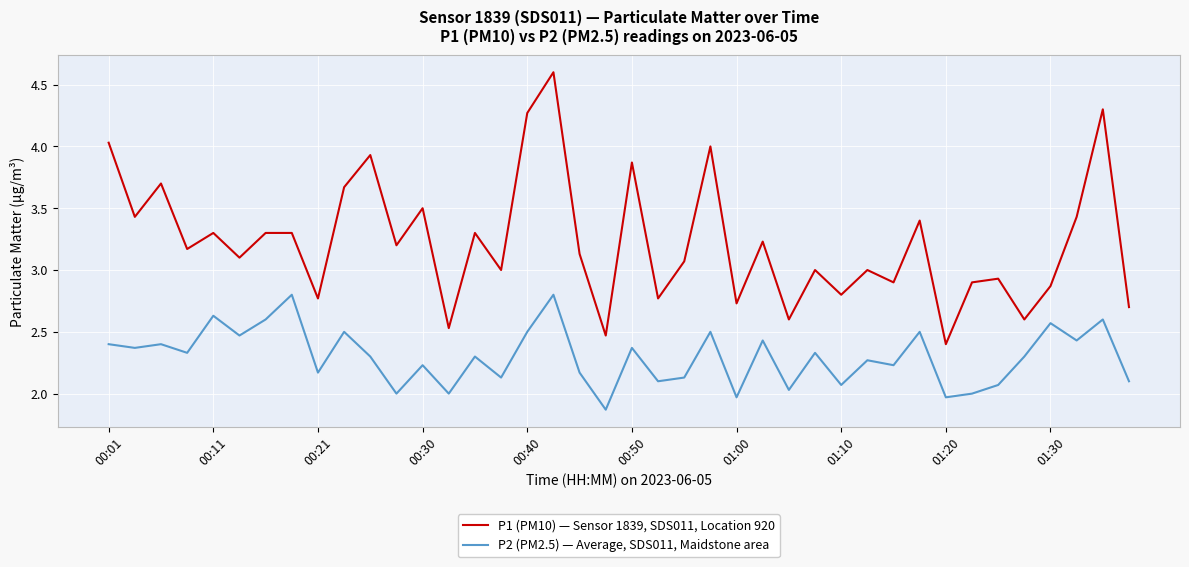

What is the smallest value displayed?

1.9